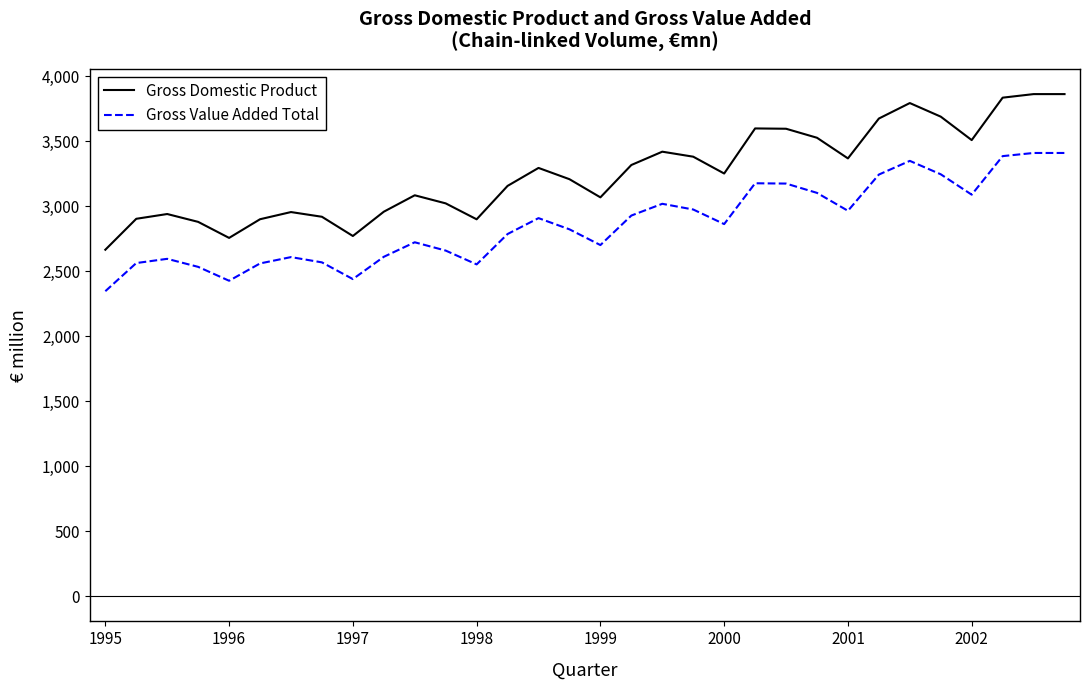

List the series in order of their peak value, highest first.

Gross Domestic Product, Gross Value Added Total